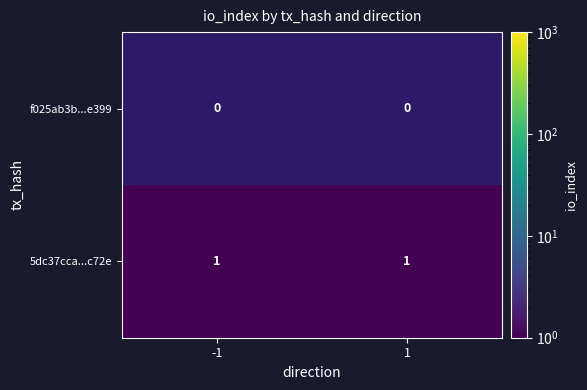

What is the spread (max minus min) of values at 1?

1